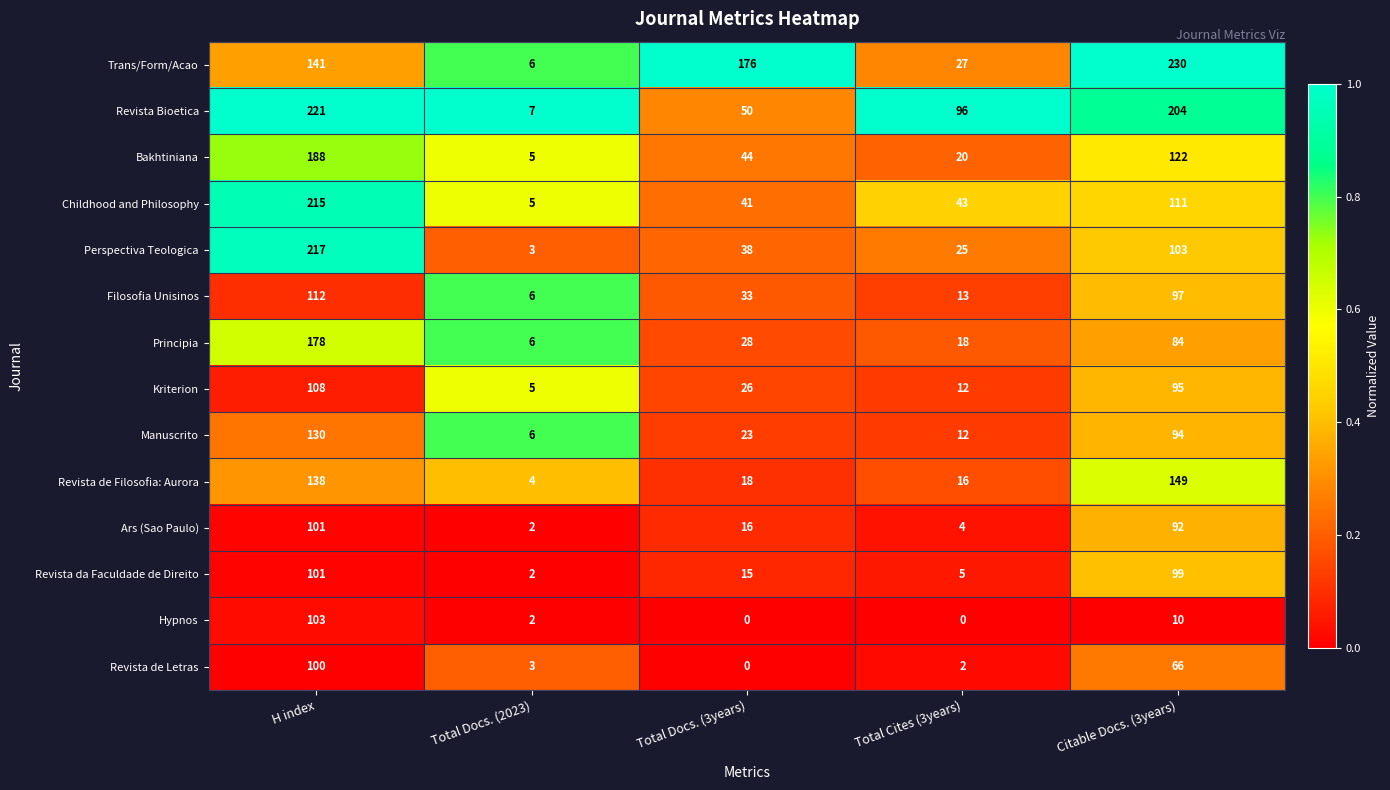

At which category is the sum across all series the highest?

H index